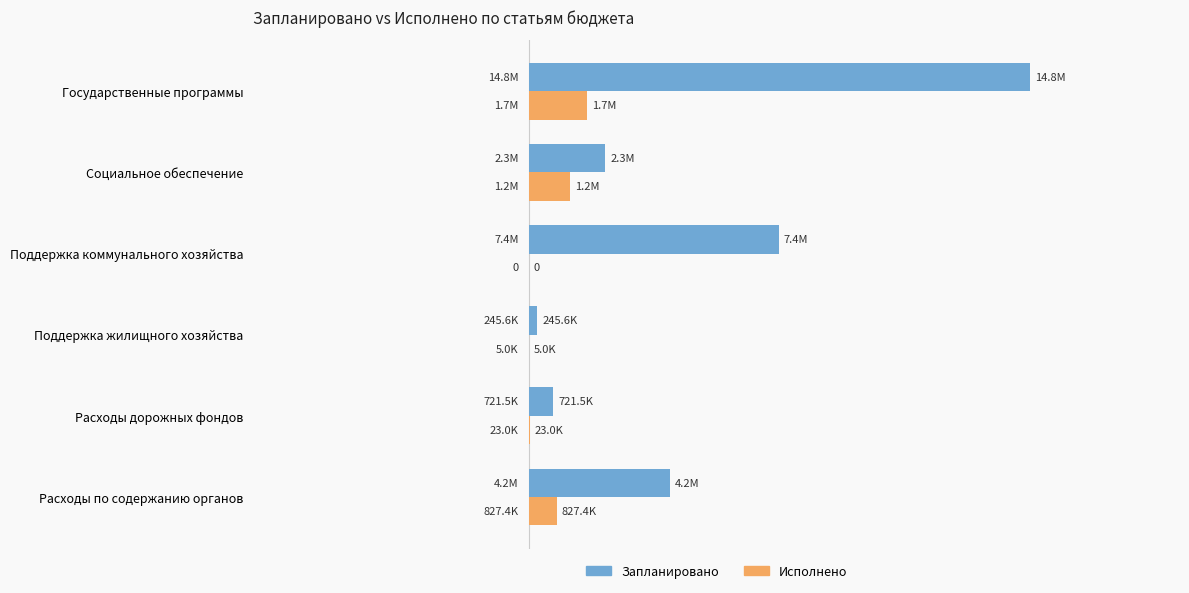

What are all the series names shown in the legend?

Запланировано, Исполнено